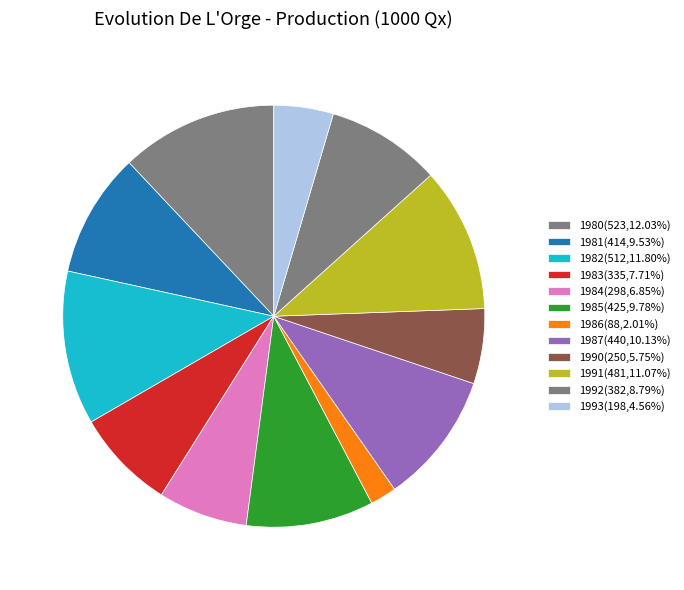

Rank the categories by value from lowest to highest.

1986, 1993, 1990, 1984, 1983, 1992, 1981, 1985, 1987, 1991, 1982, 1980